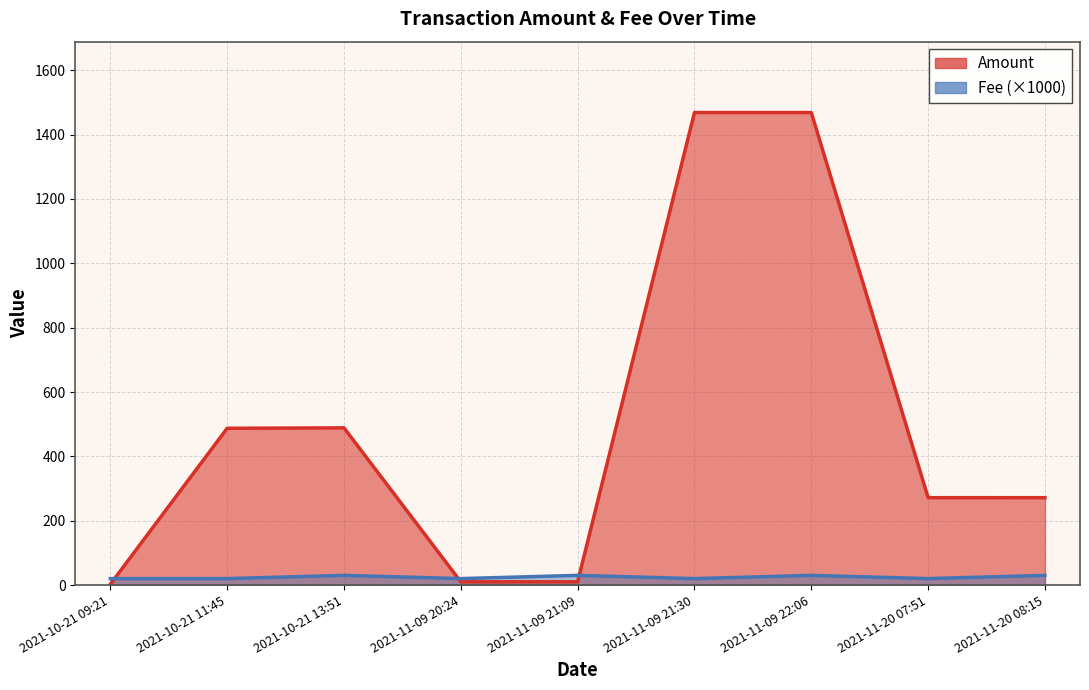

Reading right to left, extract all data points from this chart.

Amount: 2021-11-20 08:15=271.5	2021-11-20 07:51=271.5	2021-11-09 22:06=1468.7	2021-11-09 21:30=1468.7	2021-11-09 21:09=10.0	2021-11-09 20:24=10.0	2021-10-21 13:51=488.6	2021-10-21 11:45=487.2	2021-10-21 09:21=2.3
Fee: 2021-11-20 08:15=30.0	2021-11-20 07:51=20.0	2021-11-09 22:06=30.0	2021-11-09 21:30=20.0	2021-11-09 21:09=30.0	2021-11-09 20:24=20.0	2021-10-21 13:51=30.0	2021-10-21 11:45=20.0	2021-10-21 09:21=20.0